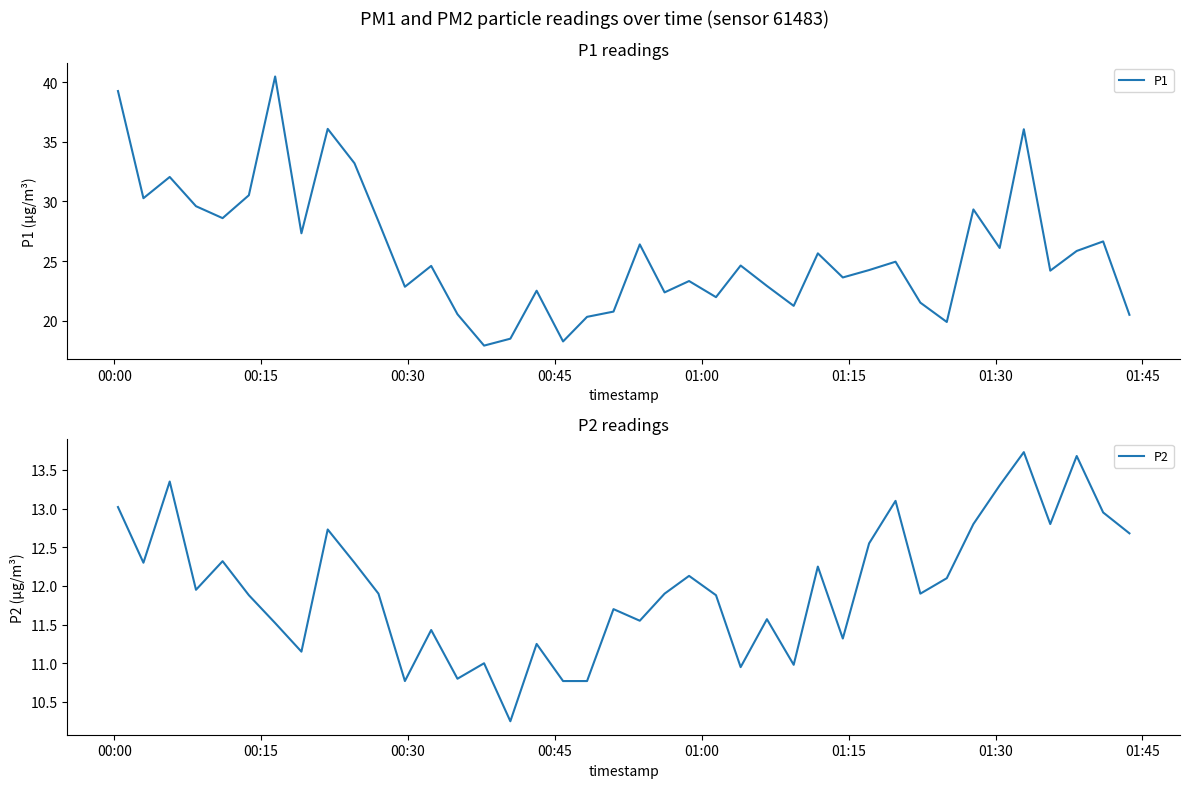

Reading left to right, transcribe all the data shown in this chart.

P1: 39.2	30.3	32.0	29.6	28.6	30.5	40.5	27.3	36.1	33.2	28.3	22.9	24.6	20.6	17.9	18.5	22.5	18.3	20.3	20.8	26.4	22.4	23.3	22.0	24.6	22.9	21.2	25.6	23.6	24.2	24.9	21.5	19.9	29.3	26.1	36.0	24.2	25.9	26.6	20.5
P2: 13.0	12.3	13.3	11.9	12.3	11.9	11.5	11.2	12.7	12.3	11.9	10.8	11.4	10.8	11.0	10.2	11.2	10.8	10.8	11.7	11.6	11.9	12.1	11.9	10.9	11.6	11.0	12.2	11.3	12.6	13.1	11.9	12.1	12.8	13.3	13.7	12.8	13.7	12.9	12.7